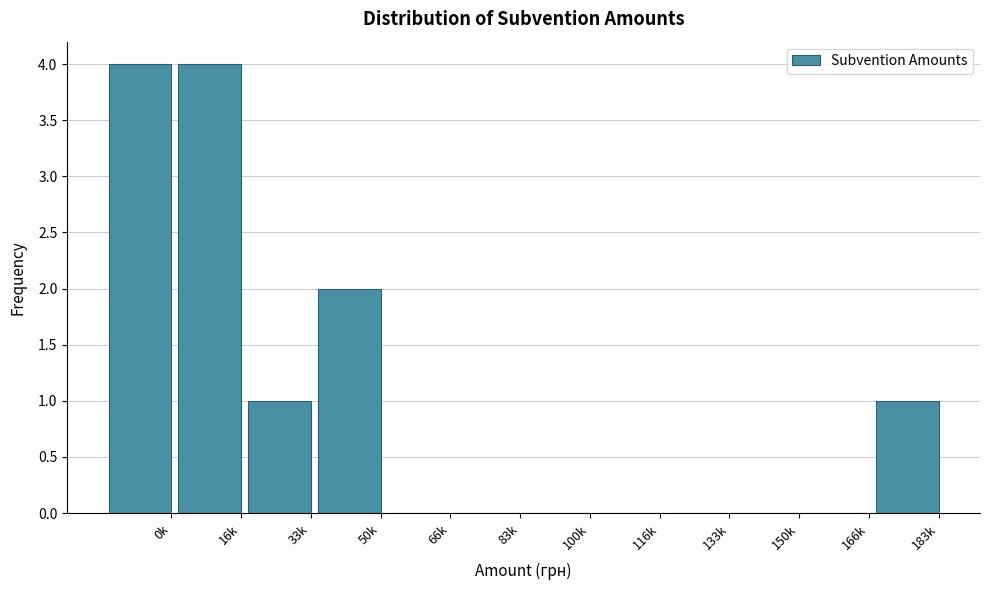

Reading left to right, transcribe all the data shown in this chart.

0k=4	16k=4	33k=1	50k=2	66k=0	83k=0	100k=0	116k=0	133k=0	150k=0	166k=0	183k=1